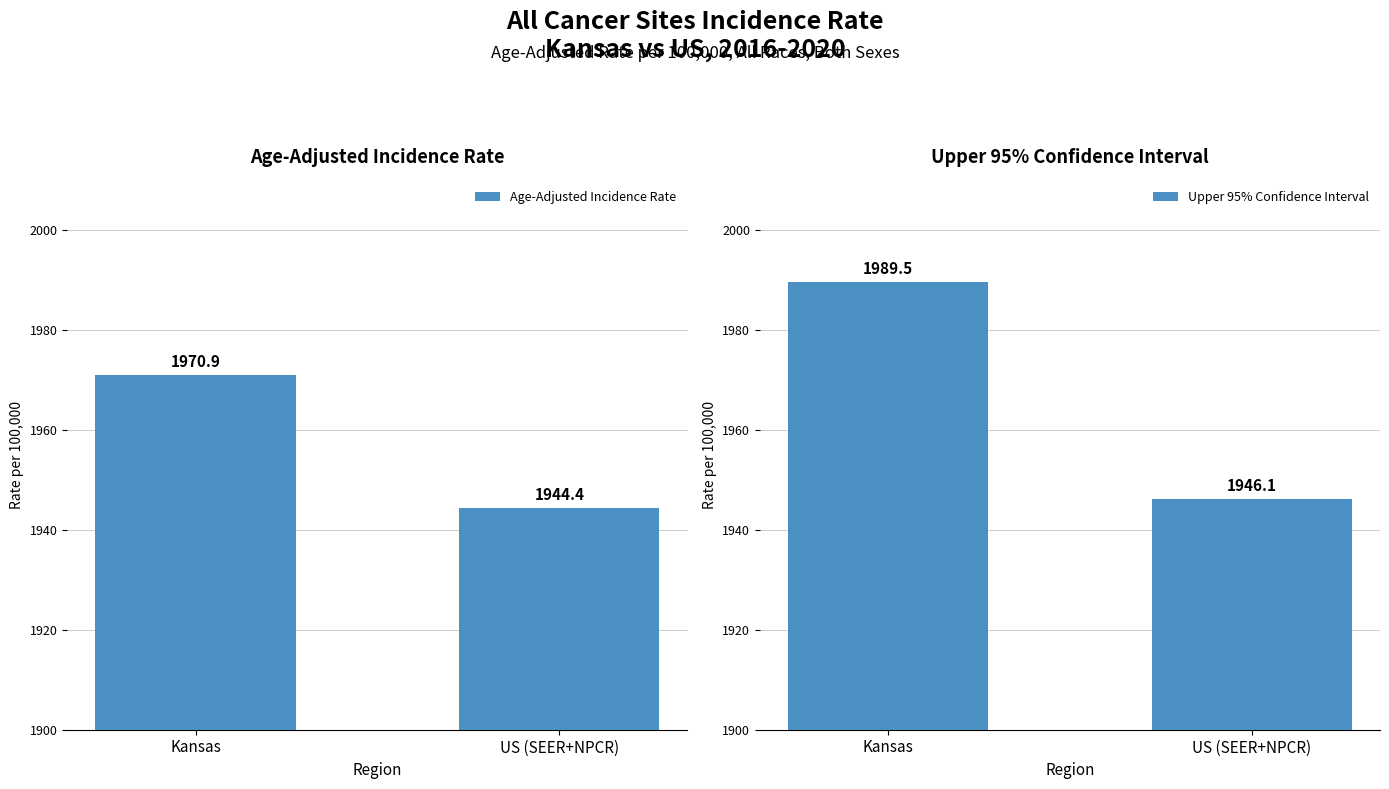

How many series are shown in this chart?

2